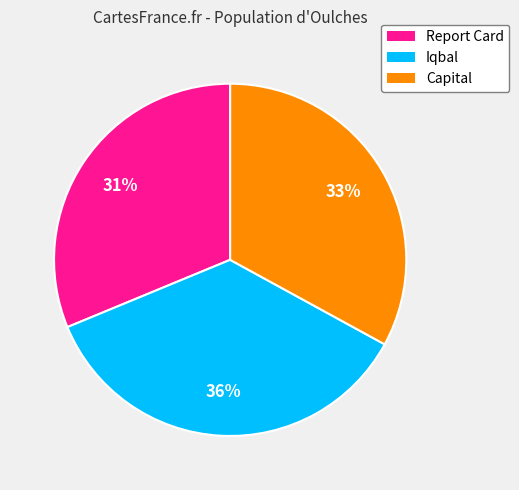

Count the number of slices in the pie.

3